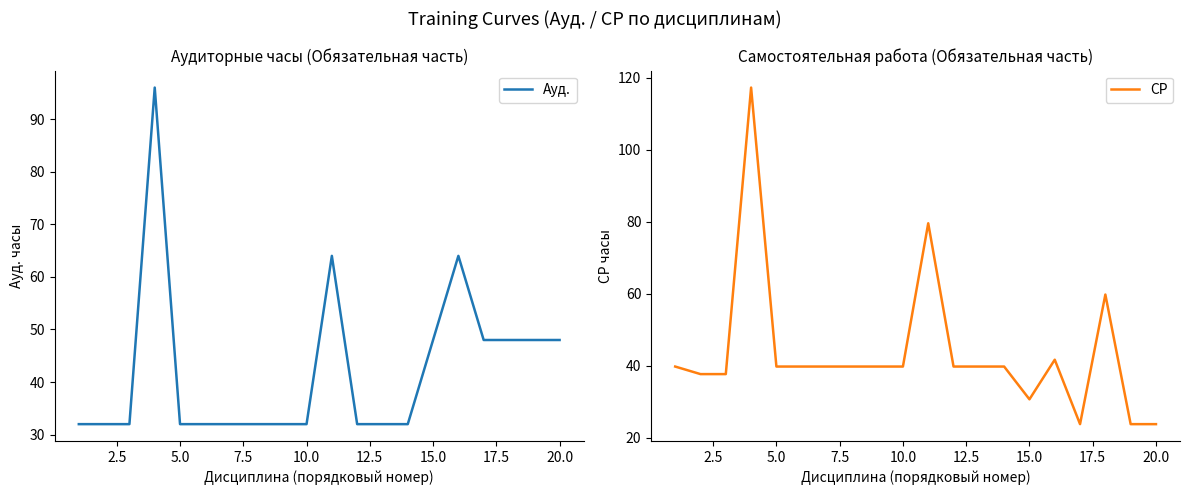

What is the minimum value for Ауд.?

32